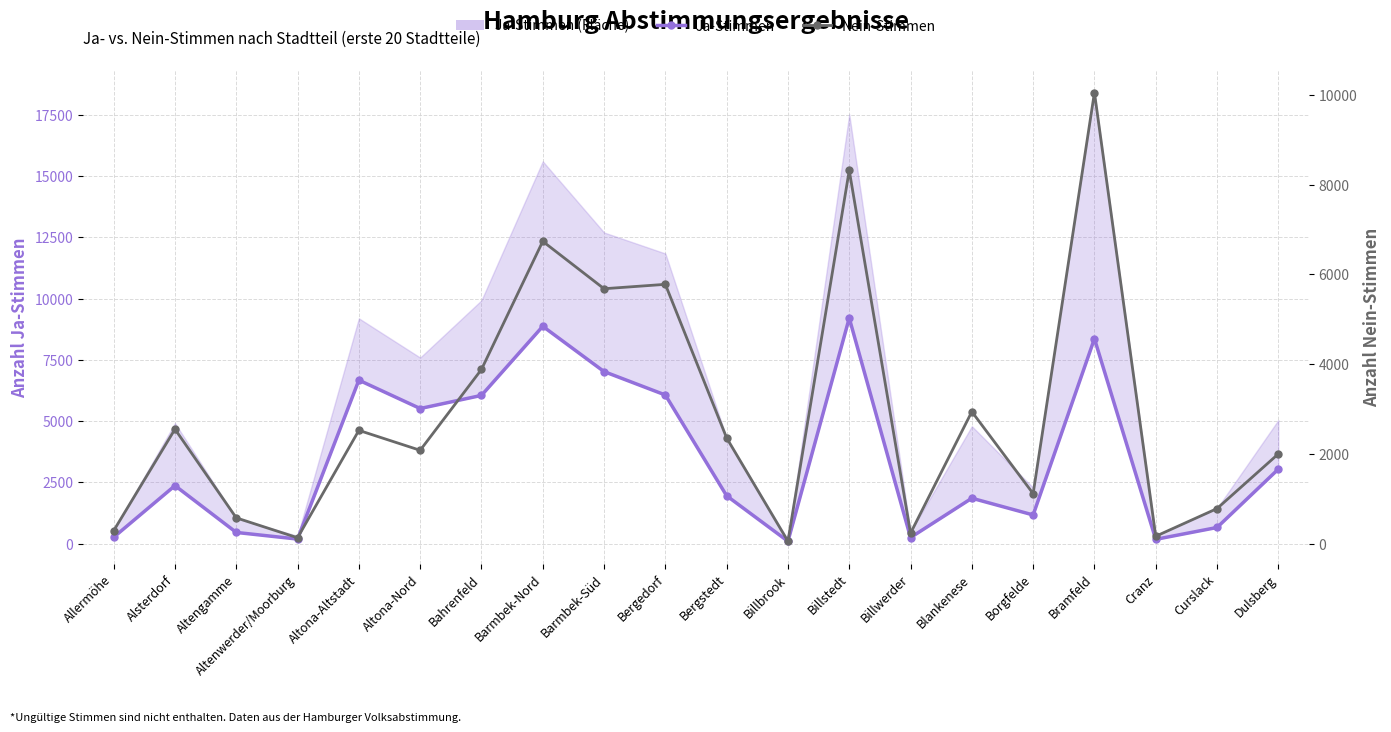

Count the number of data series in this chart.

2